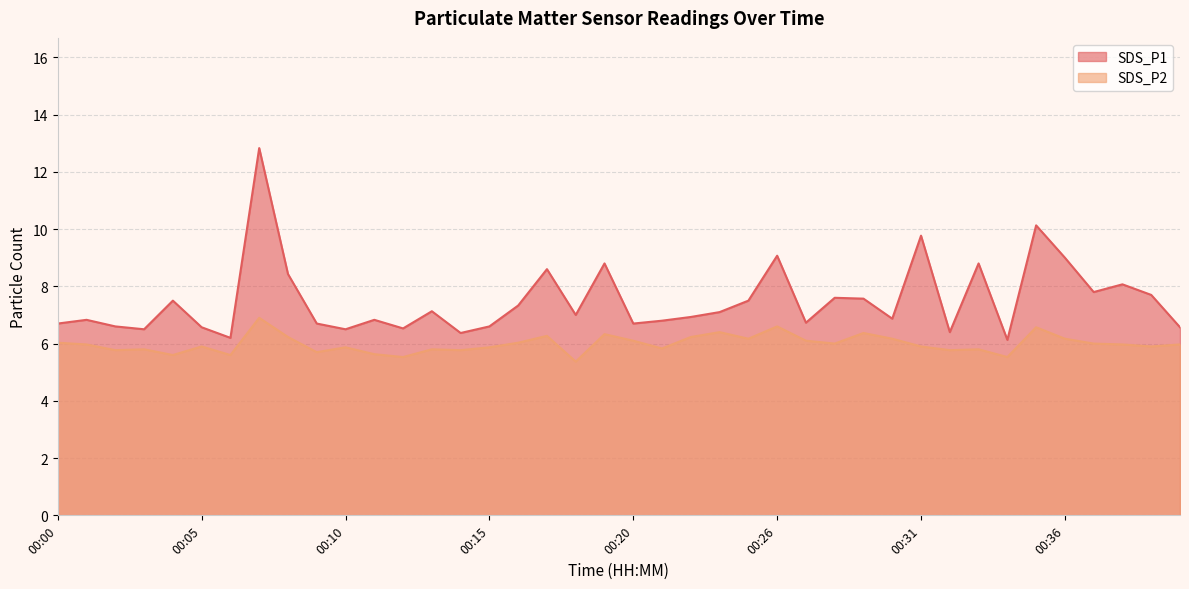

True or false: SDS_P2 and SDS_P1 intersect in this chart.

False